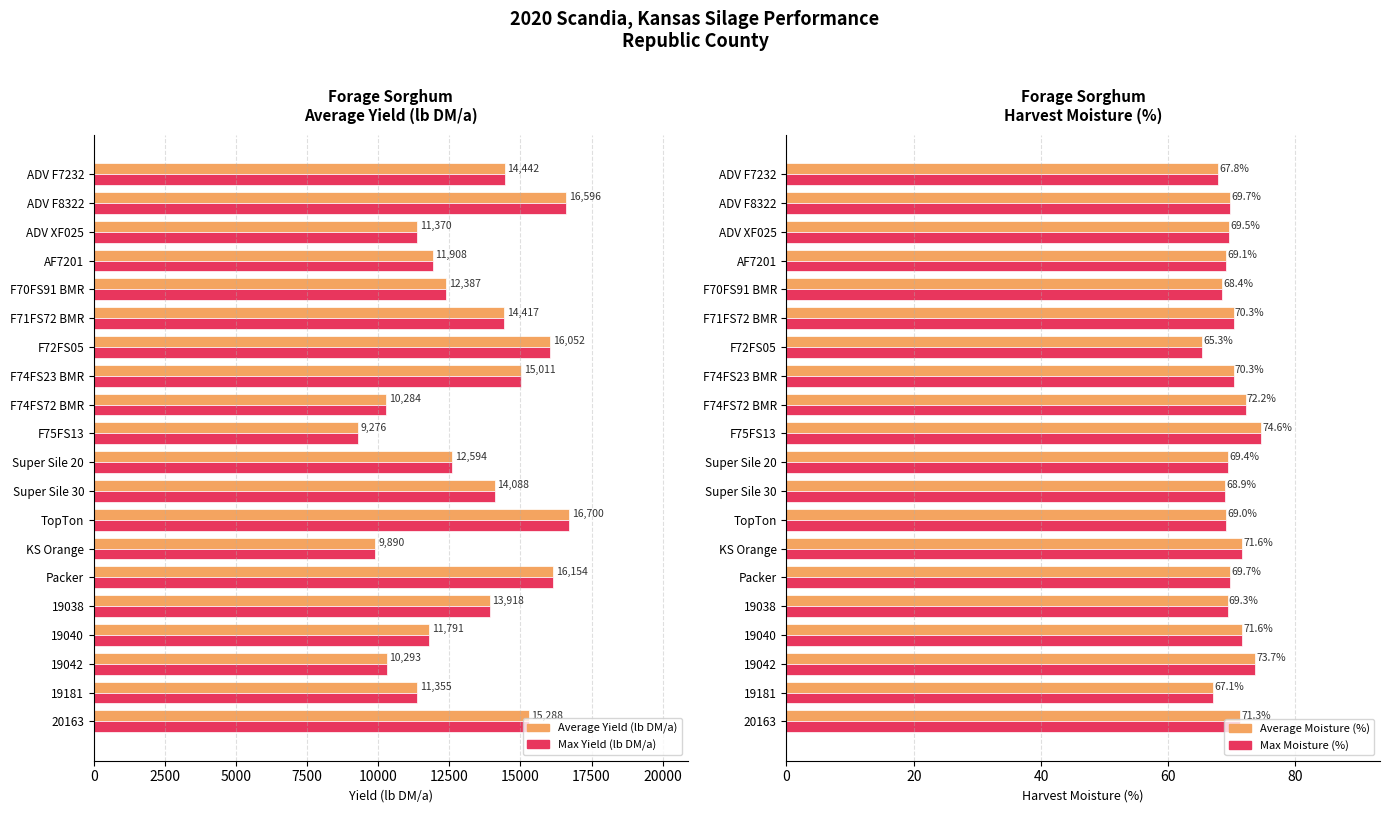

What is the value of the Max Moisture (%) bar at the 3rd from the left?

69.5